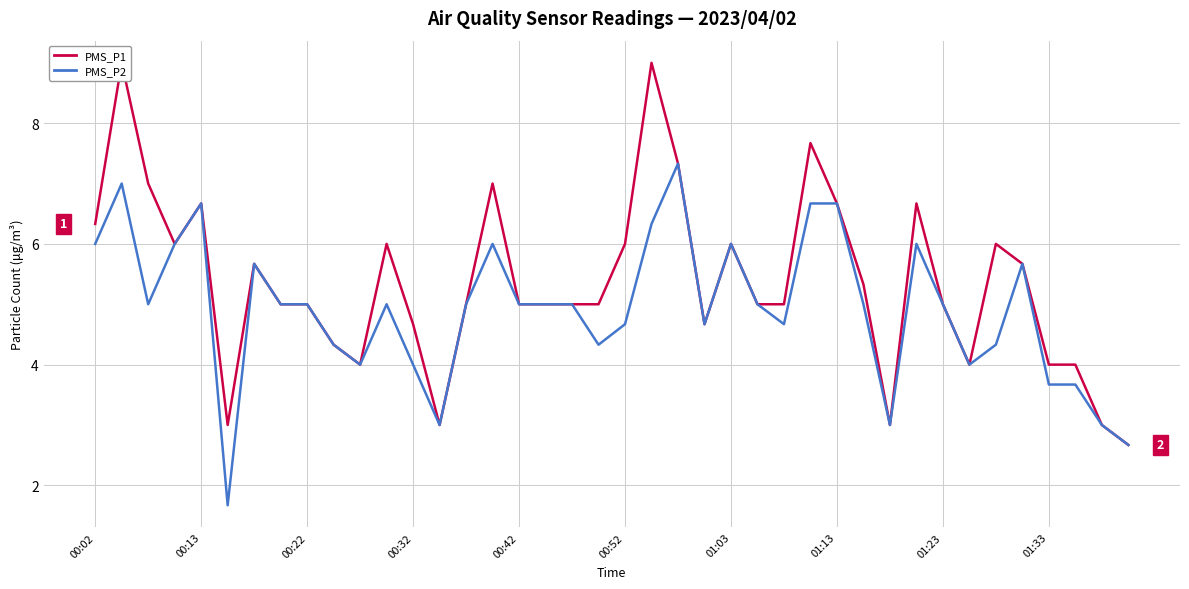

How many values in the PMS_P1 series are below 5?

12